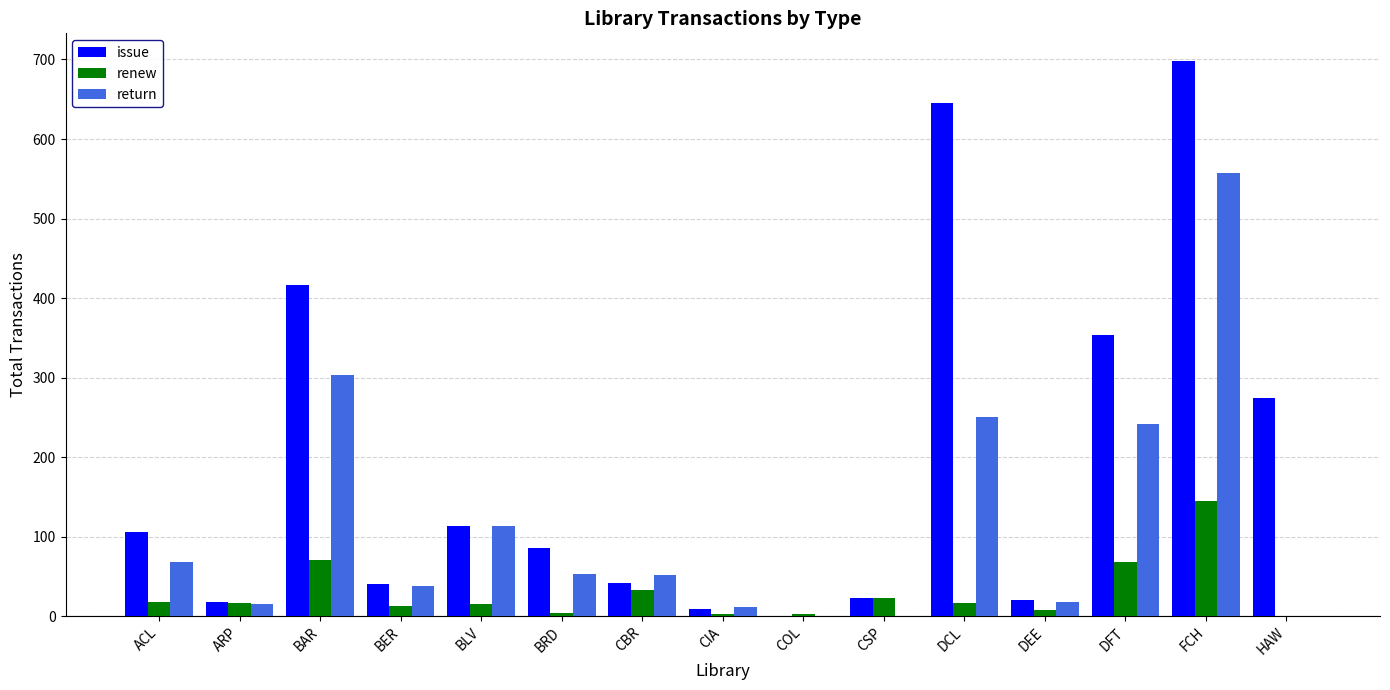

What is the difference between the renew values at FCH and CBR?

112